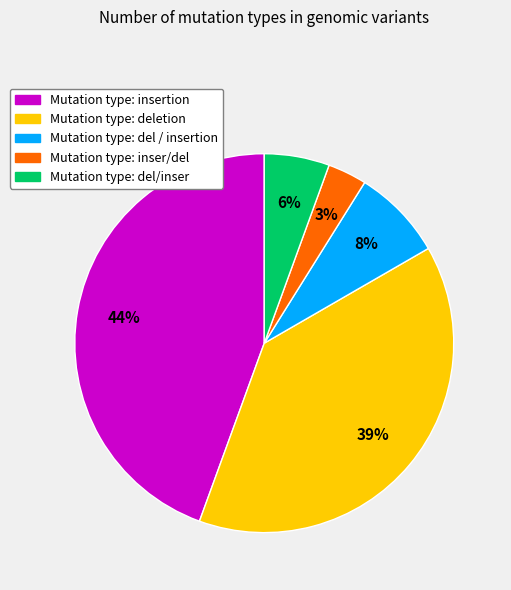

Count the number of slices in the pie.

5